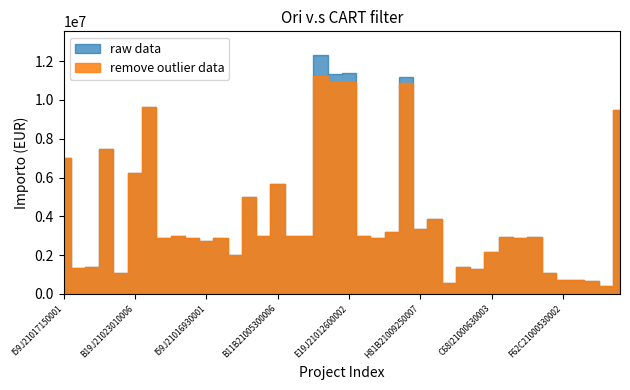

How many interior local peaks does the raw data series have?

13